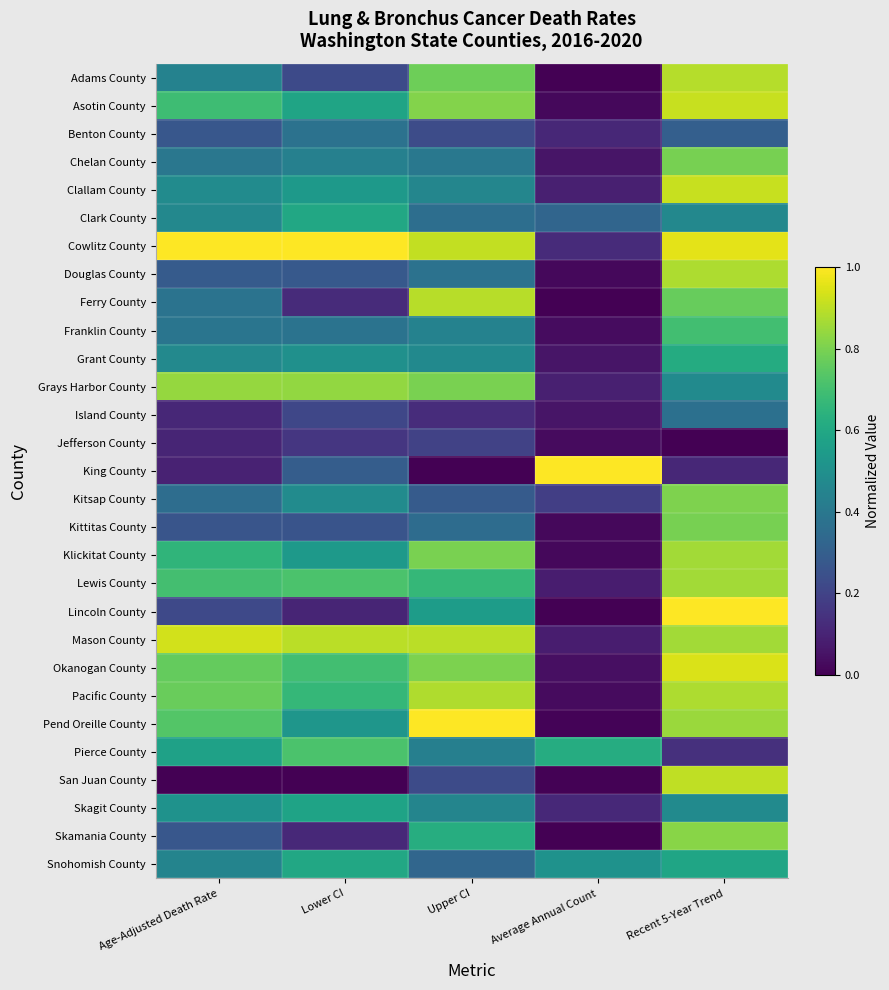

Rank the series at Average Annual Count from highest to lowest value.

King County, Pierce County, Snohomish County, Clark County, Kitsap County, Cowlitz County, Skagit County, Benton County, Clallam County, Grays Harbor County, Lewis County, Mason County, Chelan County, Island County, Grant County, Okanogan County, Franklin County, Jefferson County, Pacific County, Asotin County, Douglas County, Kittitas County, Klickitat County, Pend Oreille County, San Juan County, Lincoln County, Skamania County, Adams County, Ferry County